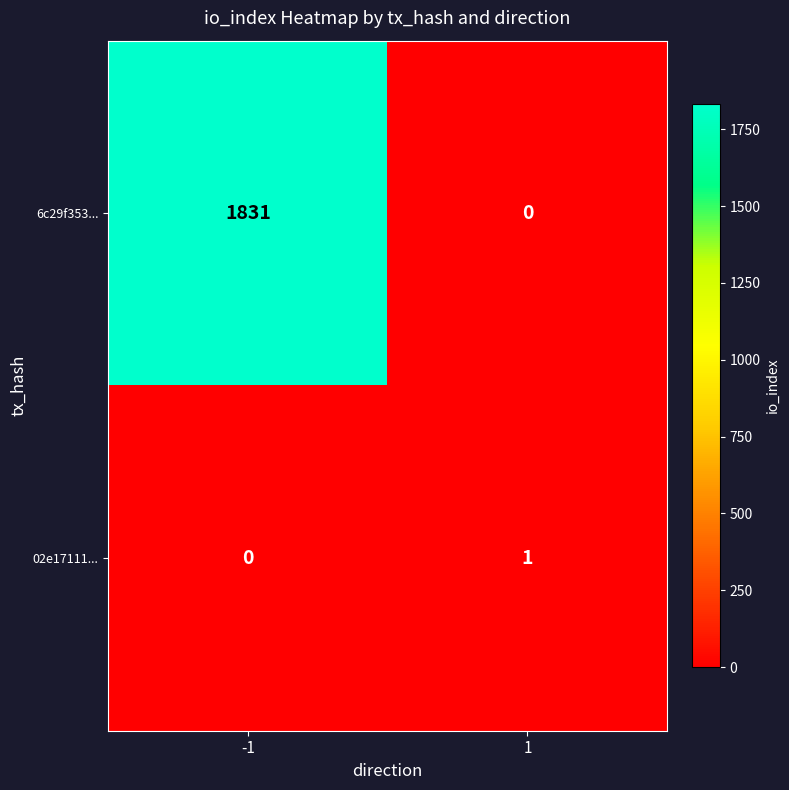

How many distinct data groups are displayed?

2